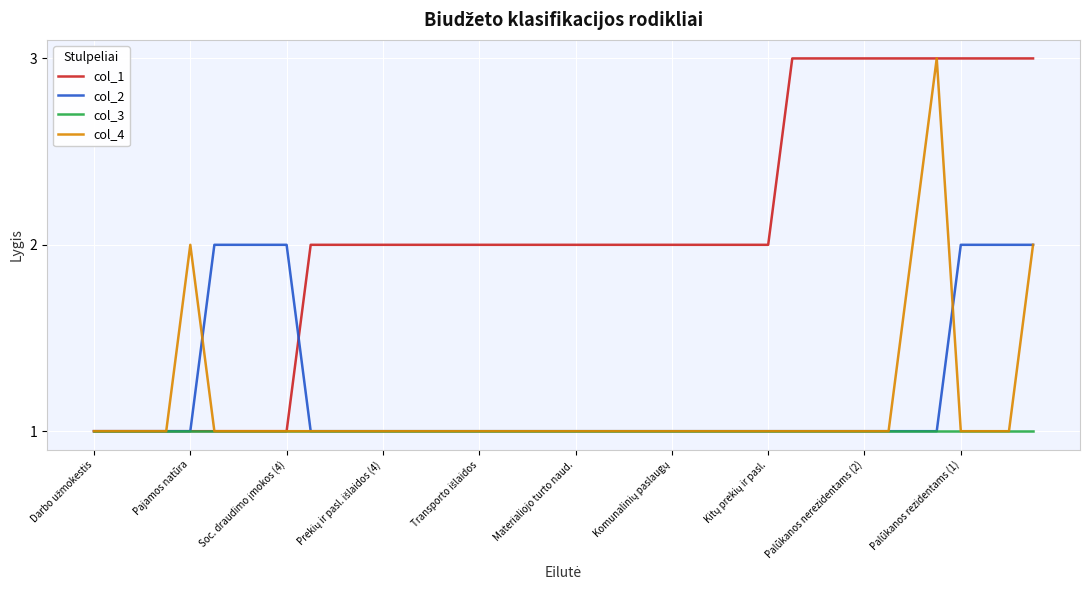

Reading right to left, extract all data points from this chart.

col_1: 3	3	3	3	3	3	3	3	3	3	3	2	2	2	2	2	2	2	2	2	2	2	2	2	2	2	2	2	2	2	2	1	1	1	1	1	1	1	1	1
col_2: 2	2	2	2	1	1	1	1	1	1	1	1	1	1	1	1	1	1	1	1	1	1	1	1	1	1	1	1	1	1	1	2	2	2	2	1	1	1	1	1
col_3: 1	1	1	1	1	1	1	1	1	1	1	1	1	1	1	1	1	1	1	1	1	1	1	1	1	1	1	1	1	1	1	1	1	1	1	1	1	1	1	1
col_4: 2	1	1	1	3	2	1	1	1	1	1	1	1	1	1	1	1	1	1	1	1	1	1	1	1	1	1	1	1	1	1	1	1	1	1	2	1	1	1	1